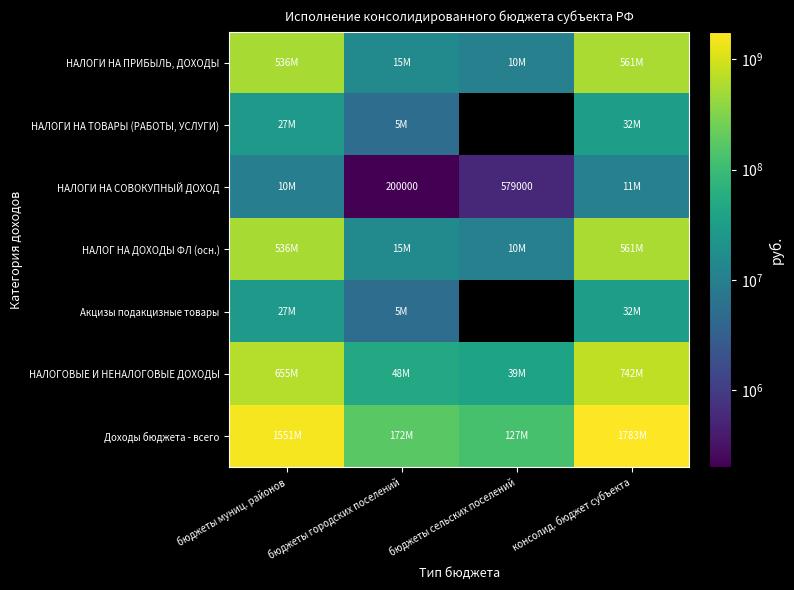

How many series are shown in this chart?

7